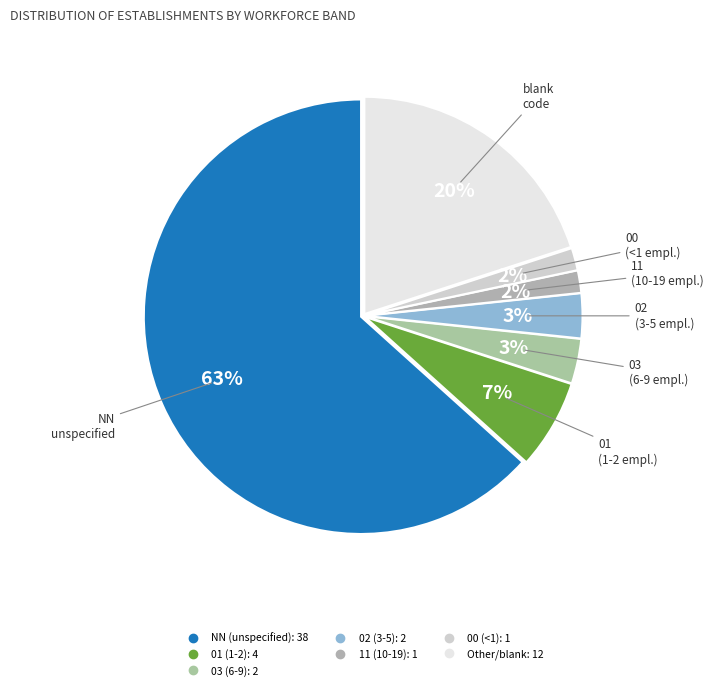

How many segments does this pie chart have?

7